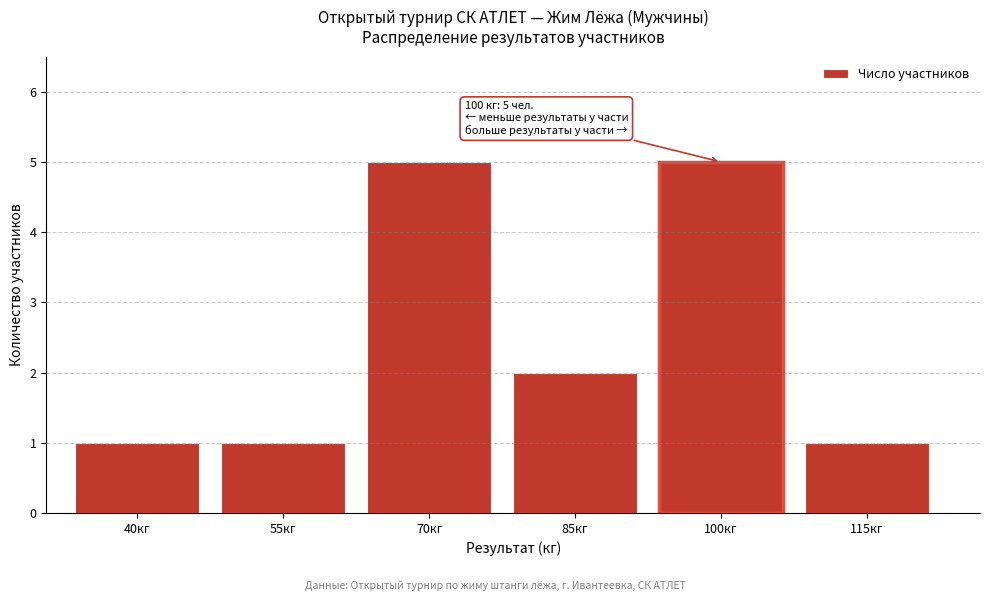

Reading right to left, what are all the values shown in this chart?

115кг=1	100кг=5	85кг=2	70кг=5	55кг=1	40кг=1